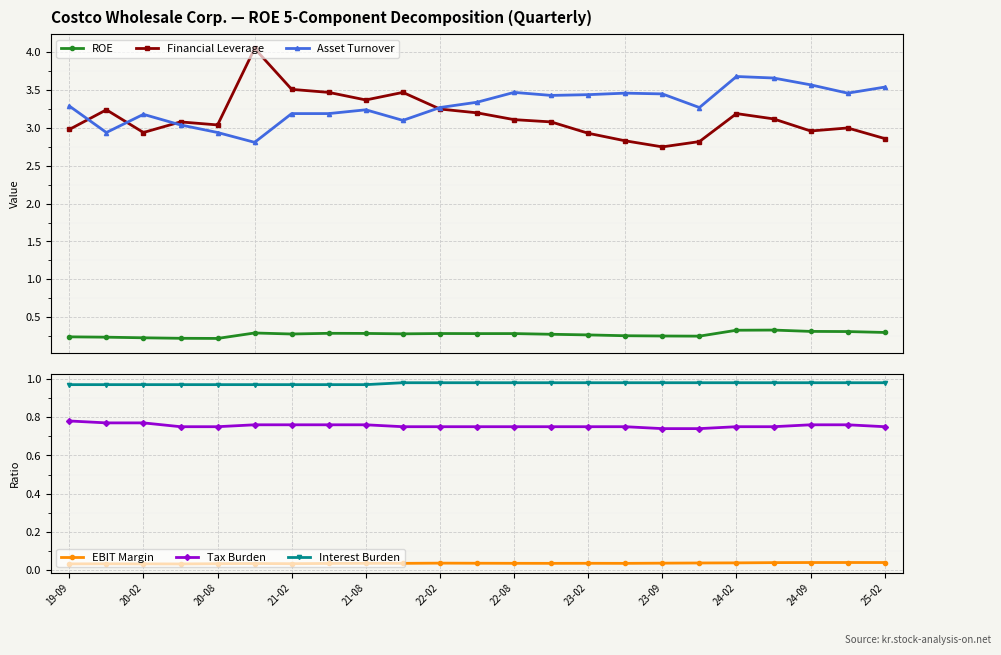

True or false: Asset Turnover has more than 2 interior local peaks.

True